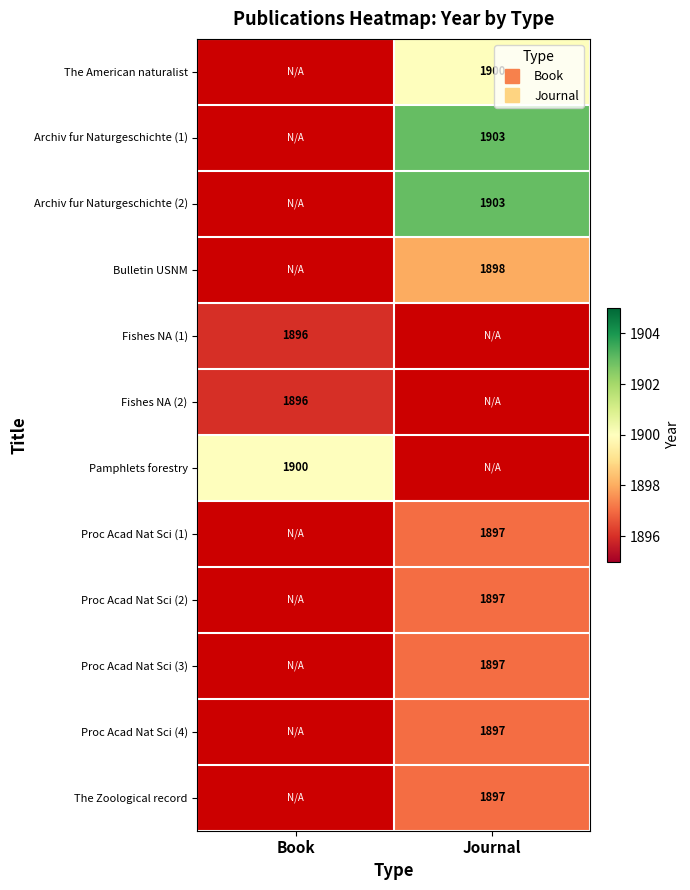

Rank the series at Journal from highest to lowest value.

Archiv fur Naturgeschichte (1), Archiv fur Naturgeschichte (2), The American naturalist, Bulletin USNM, Fishes NA (1), Fishes NA (2), Pamphlets forestry, Proc Acad Nat Sci (1), Proc Acad Nat Sci (2), Proc Acad Nat Sci (3), Proc Acad Nat Sci (4), The Zoological record